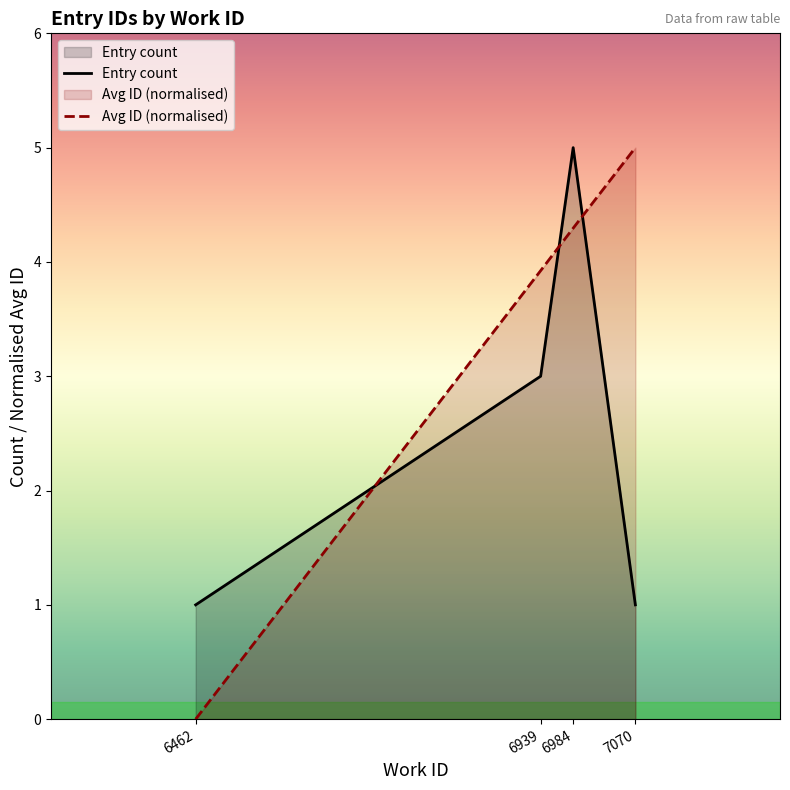

Reading right to left, extract all data points from this chart.

Entry count: 7070=1.0	6984=5.0	6939=3.0	6462=1.0
Avg ID (normalised): 7070=5.0	6984=4.3	6939=3.9	6462=0.0